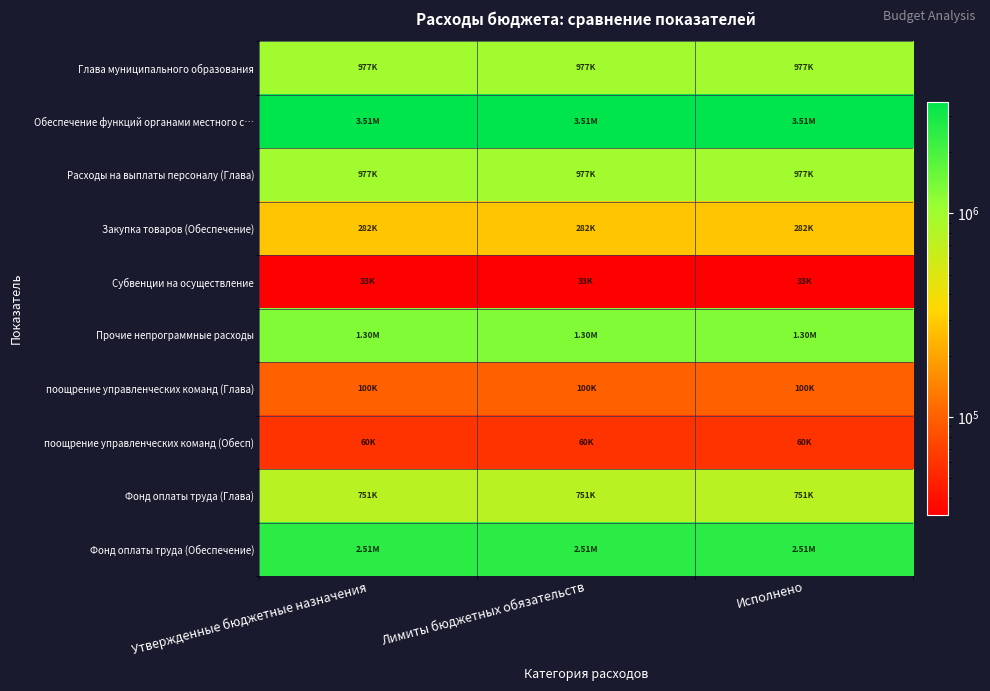

Count the number of data series in this chart.

10